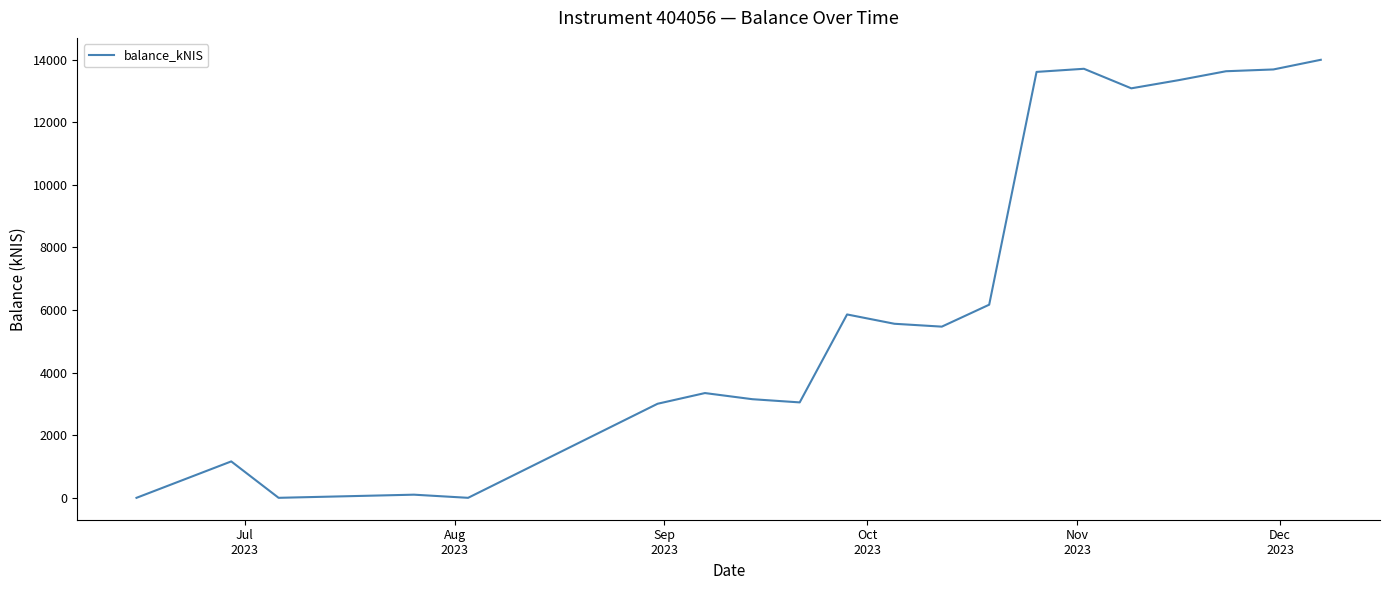

Is this an area chart (filled region under the line)?

No